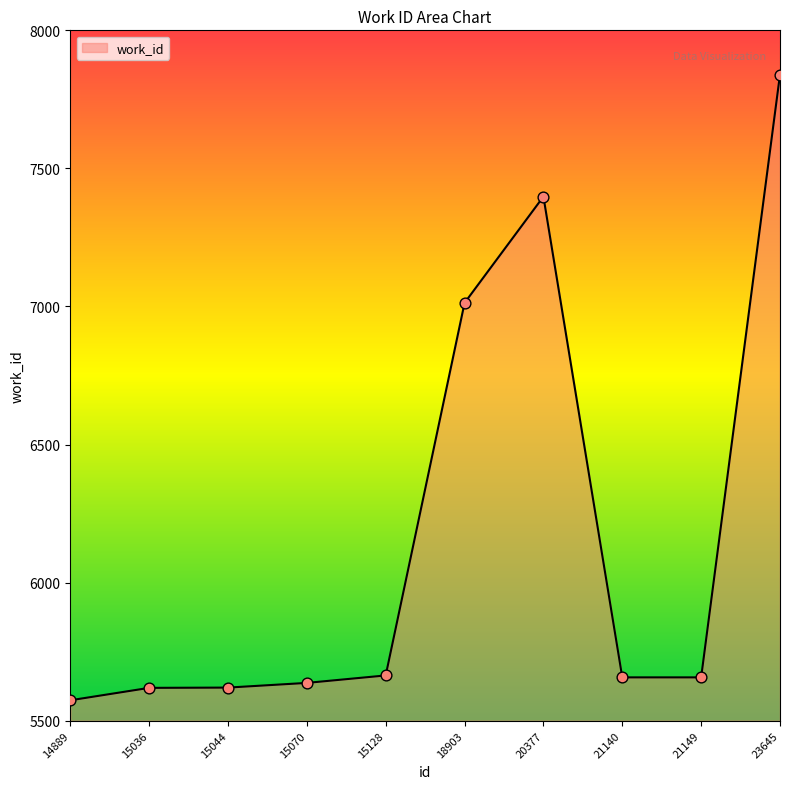

Which has a higher value, 21149 or 20377?

20377